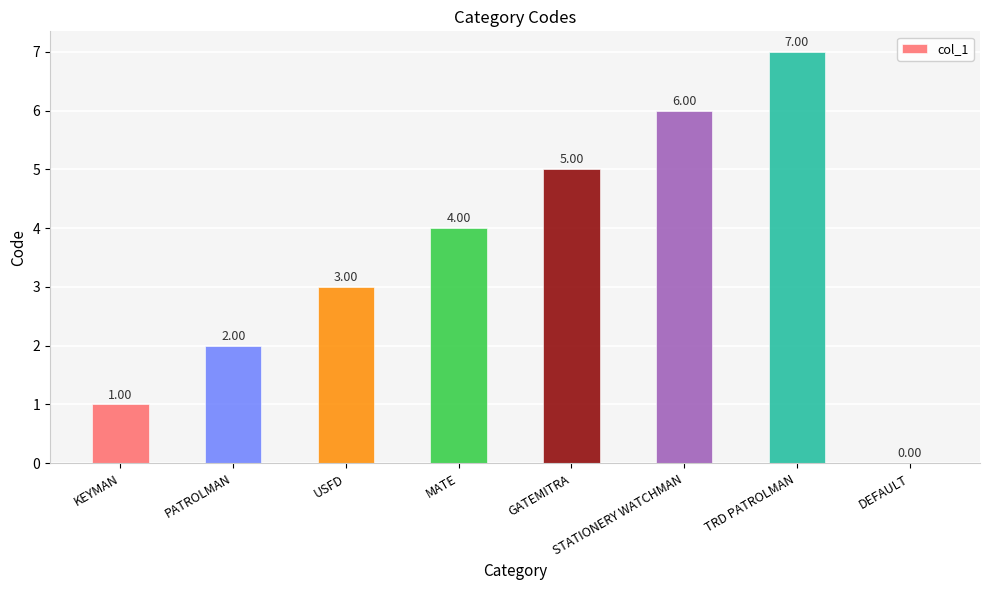

What is the sum of the values at PATROLMAN and MATE?

6